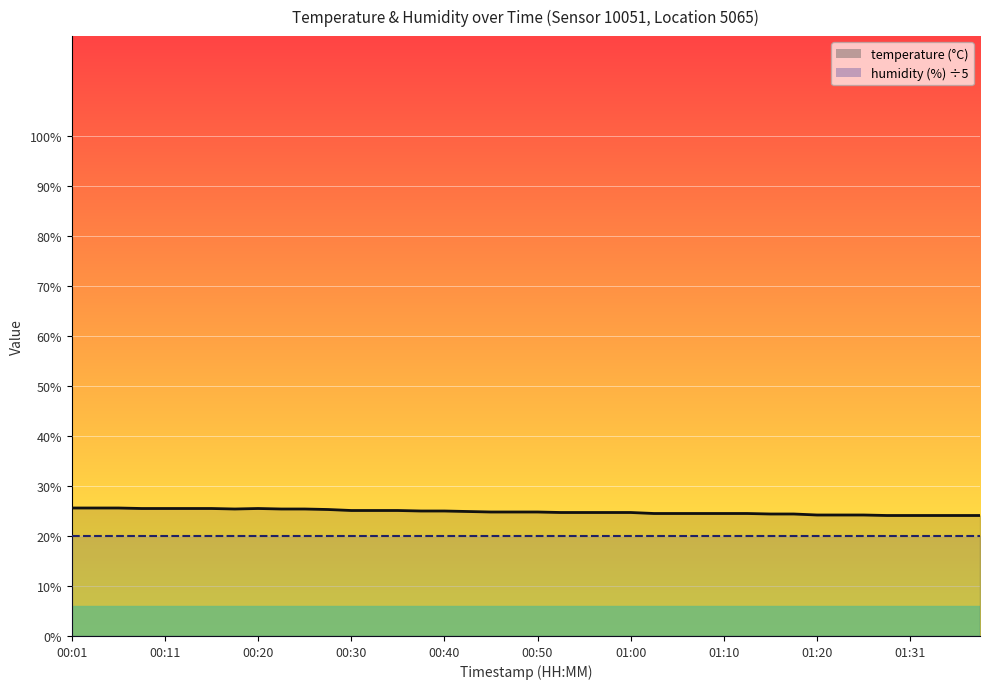

How many series are shown in this chart?

2